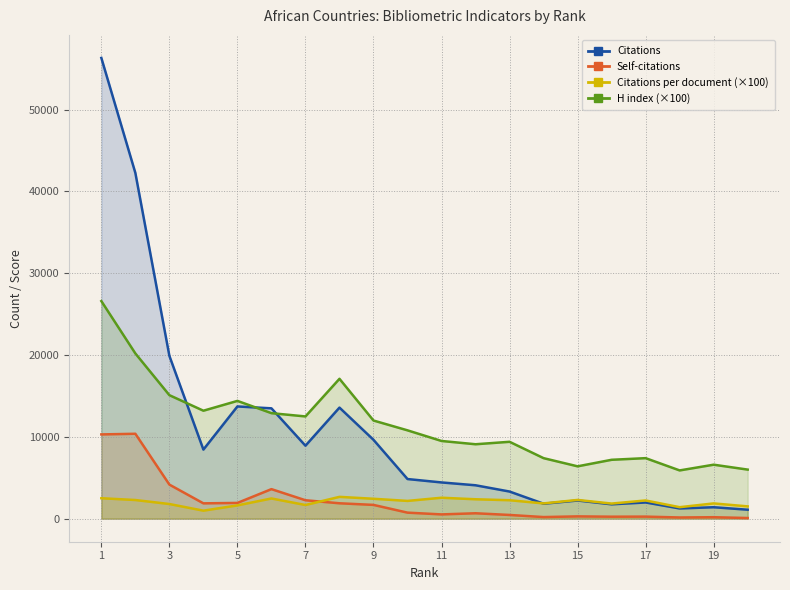

Rank the series by their maximum value, from highest to lowest.

Citations, H index (×100), Self-citations, Citations per document (×100)